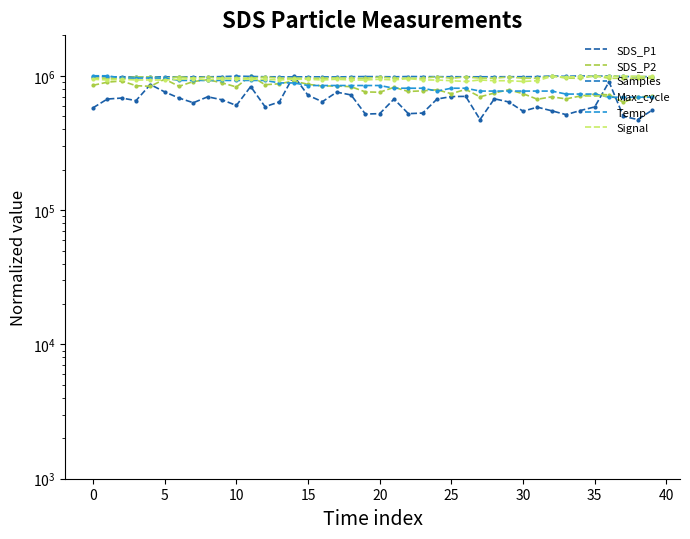

Where is SDS_P1 nearest to the value 736220?

18